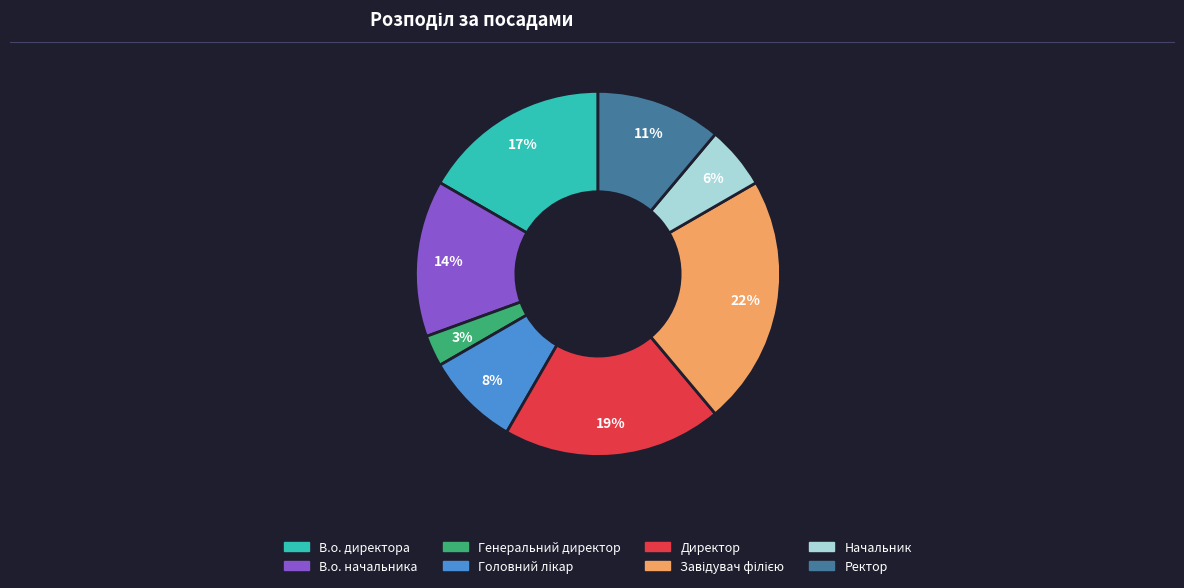

Is it true that Ректор is 1% of the pie?

False